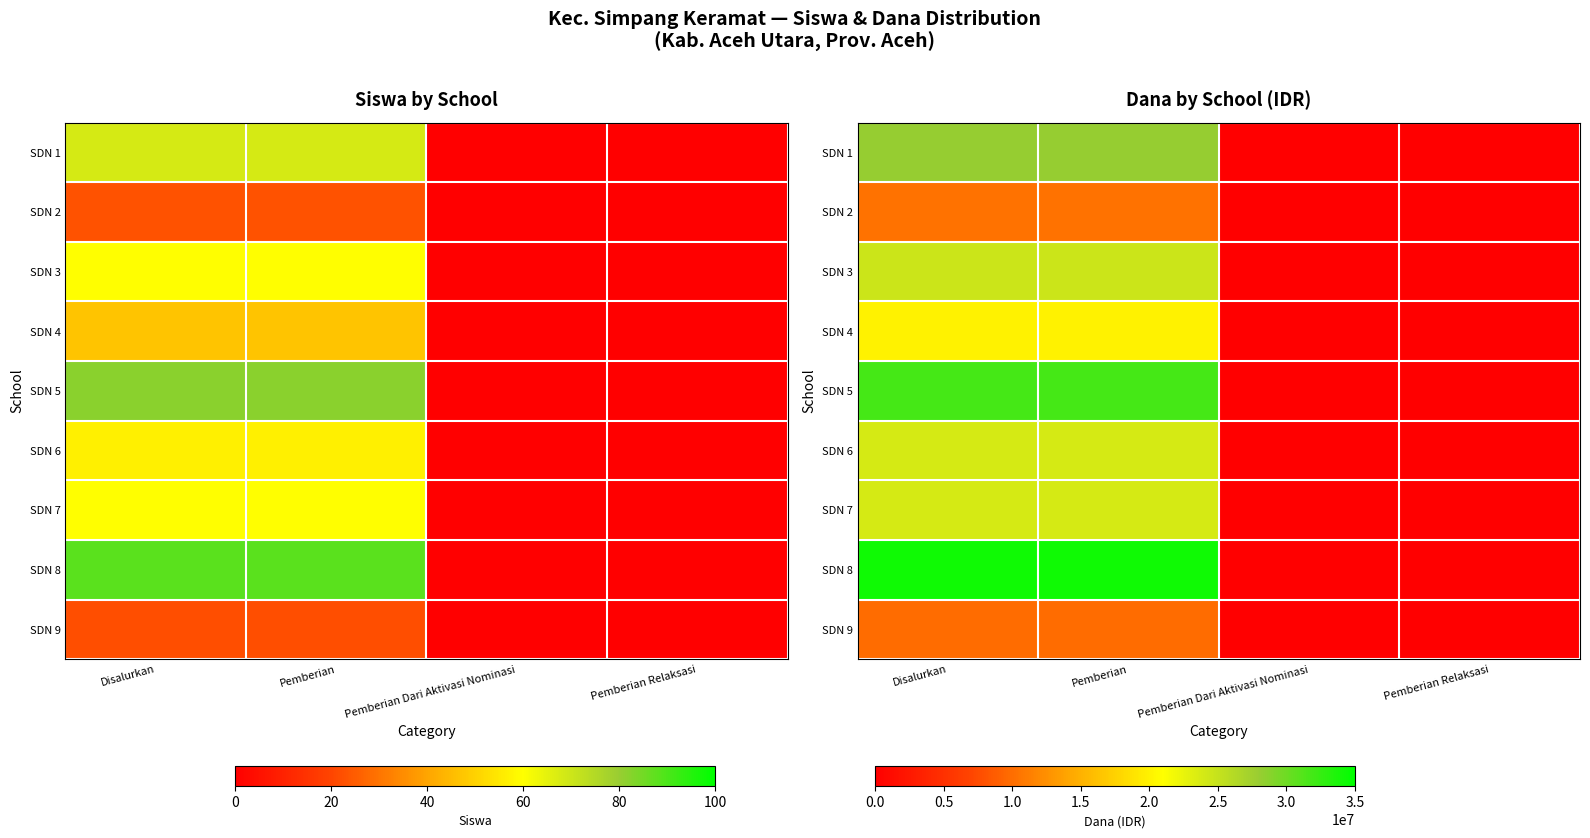

At which category is the sum across all series the highest?

Disalurkan